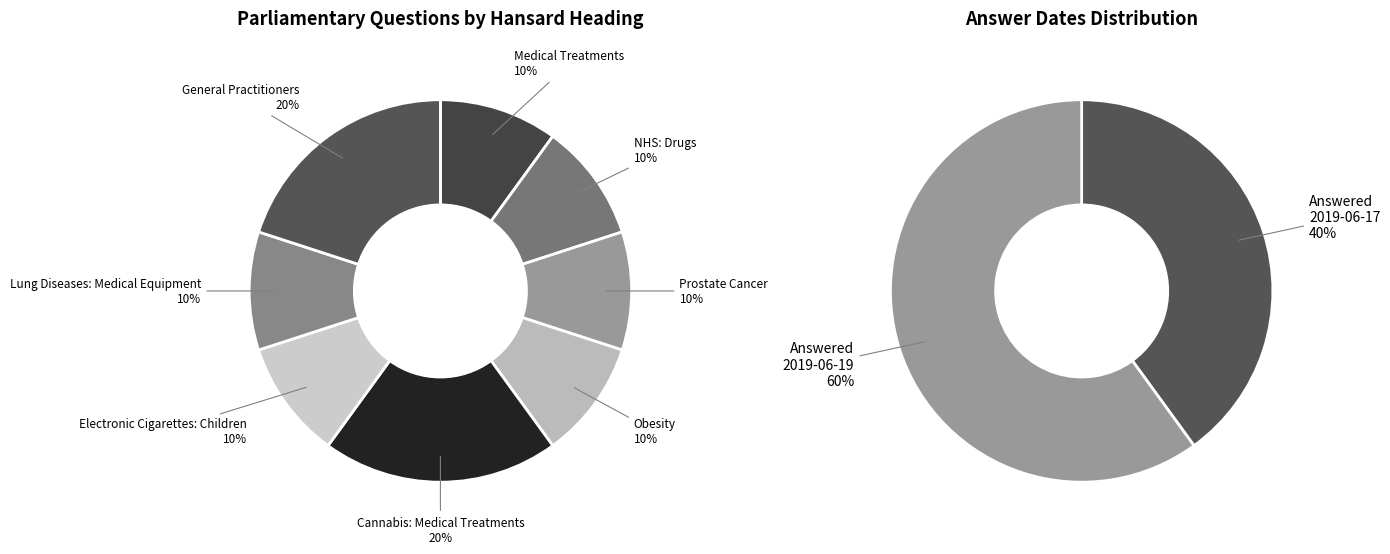

The Medical Treatments slice represents 1% of the pie. True or false?

False